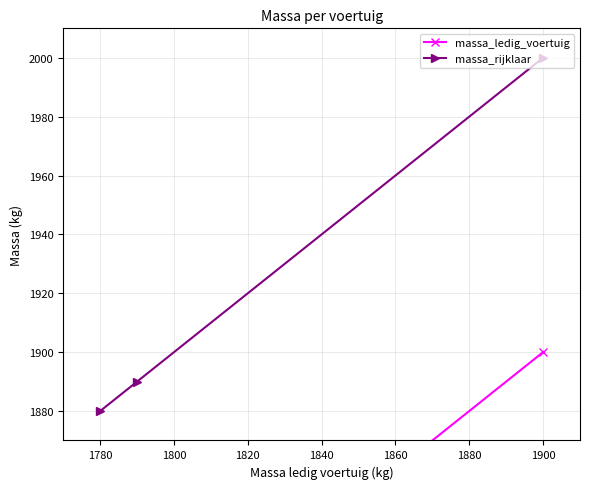

True or false: massa_rijklaar has a value of 2000 at 1900.

True